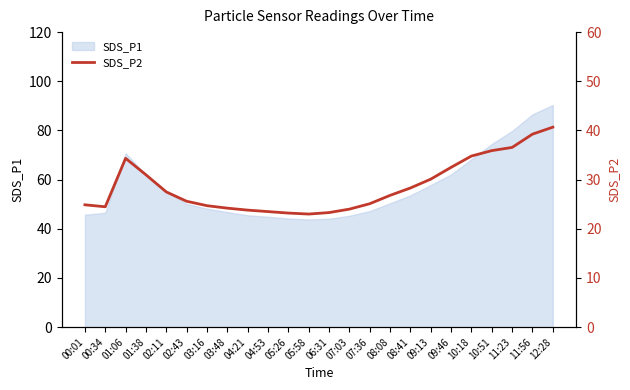

What is the change in value from 07:36 to 08:08?

+1.7